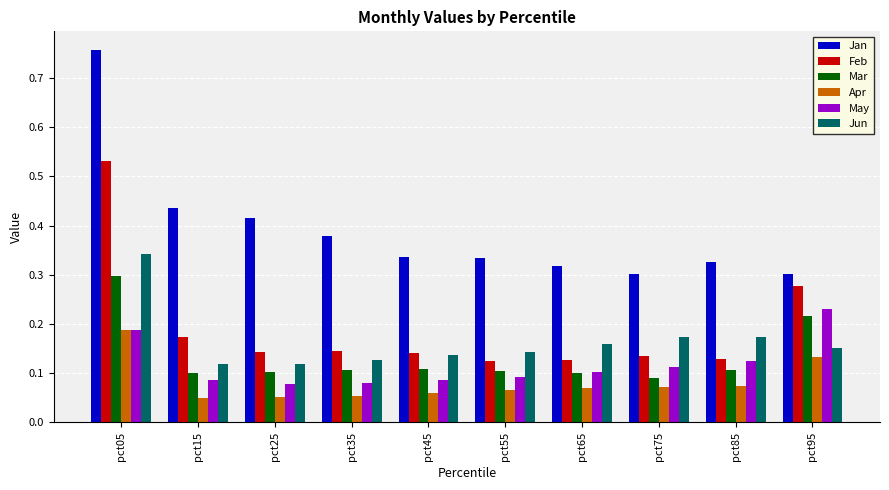

Between pct05 and pct45, which series saw the biggest shift?

Jan